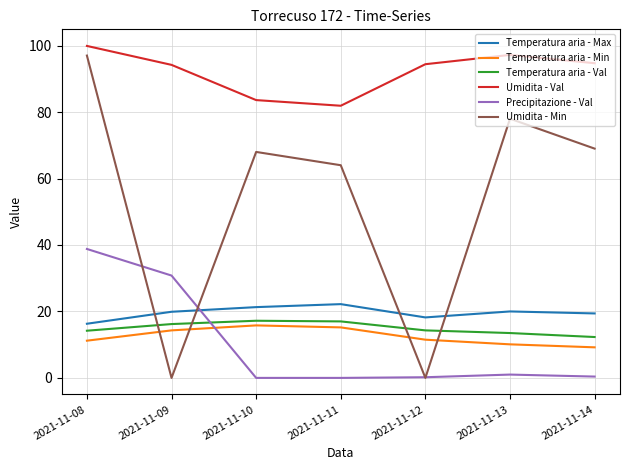

What is the difference between the highest and lowest values at 2021-11-09?

94.2